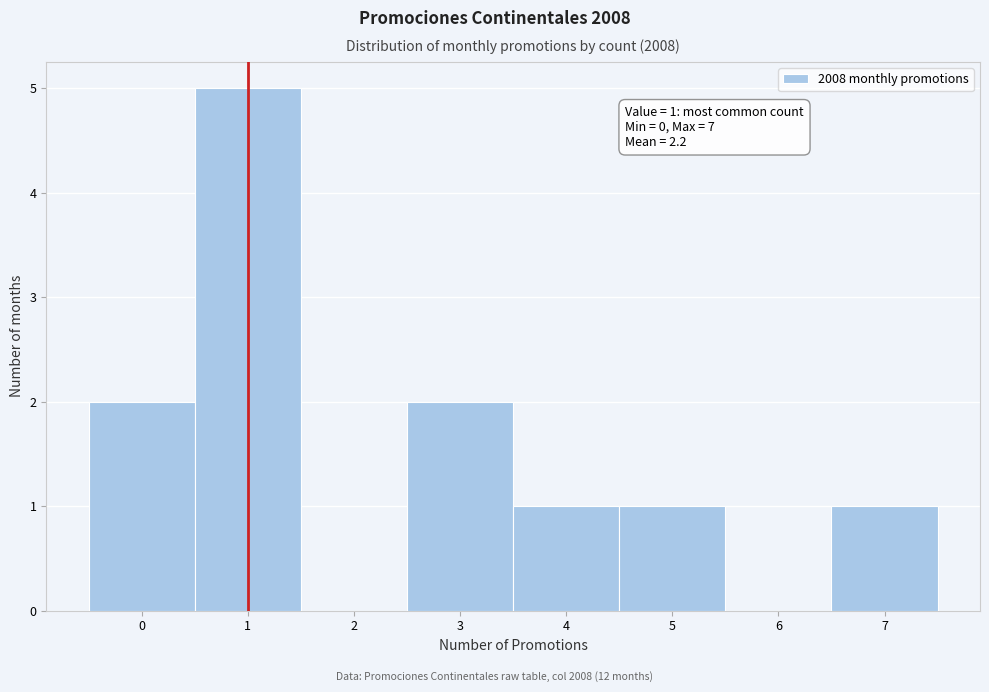

Which range on the x-axis has the tallest bar?

0.5 to 1.5